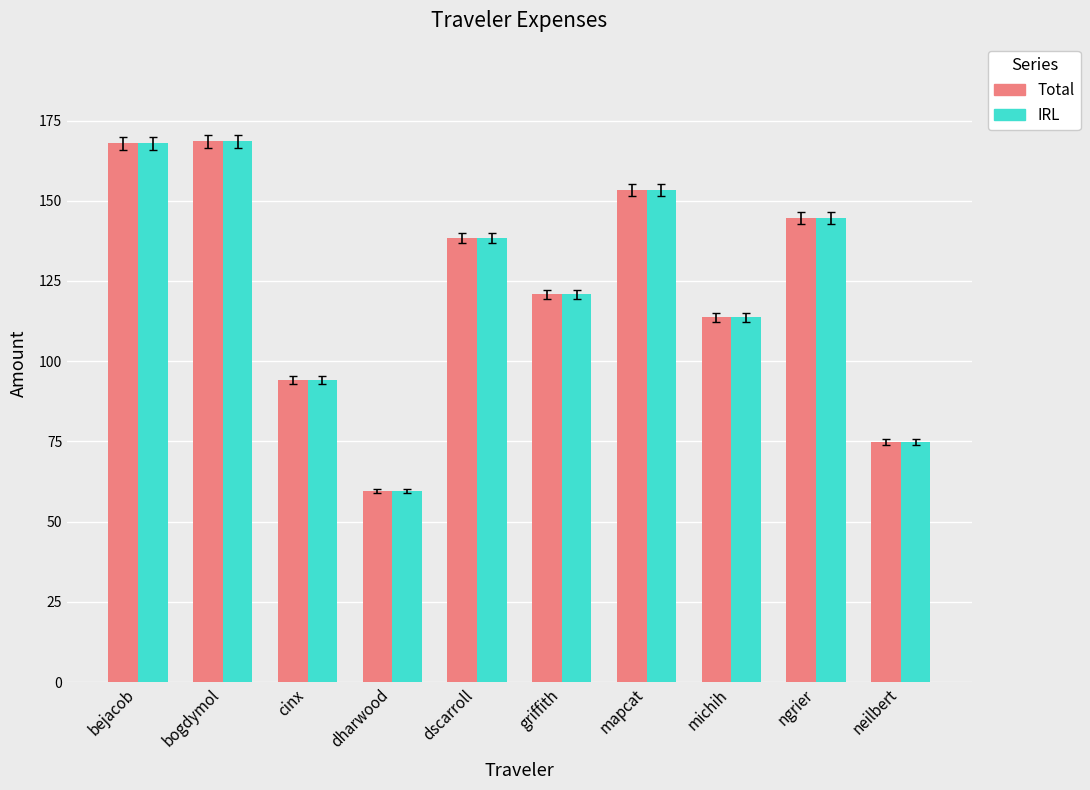

Is it true that Total equals 138.4 at dscarroll?

True